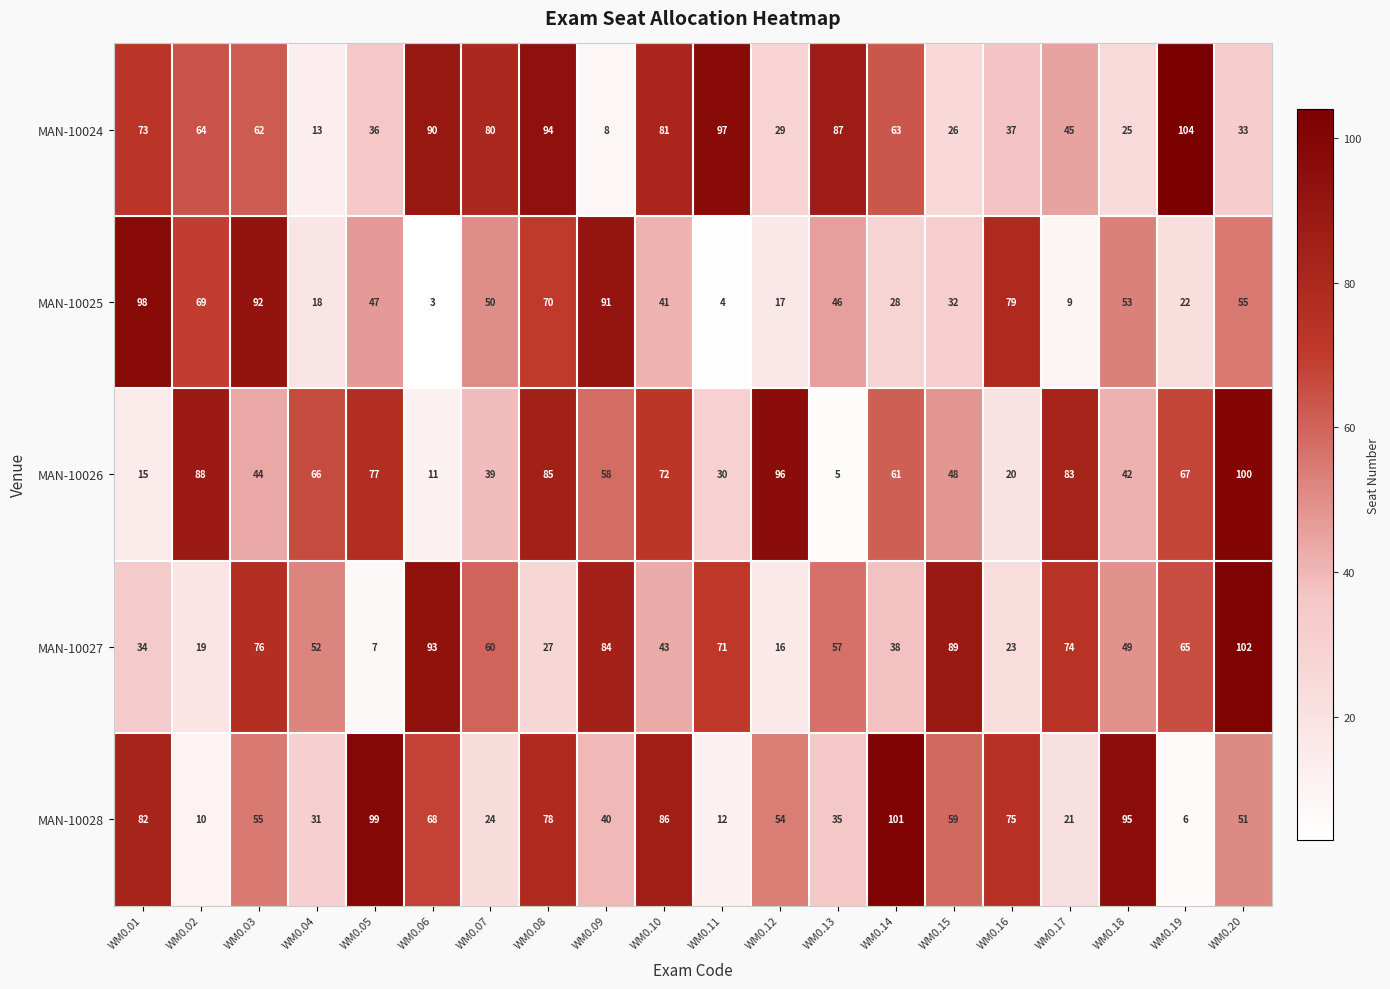

The value of MAN-10025 at WM0.03 is 92. True or false?

True